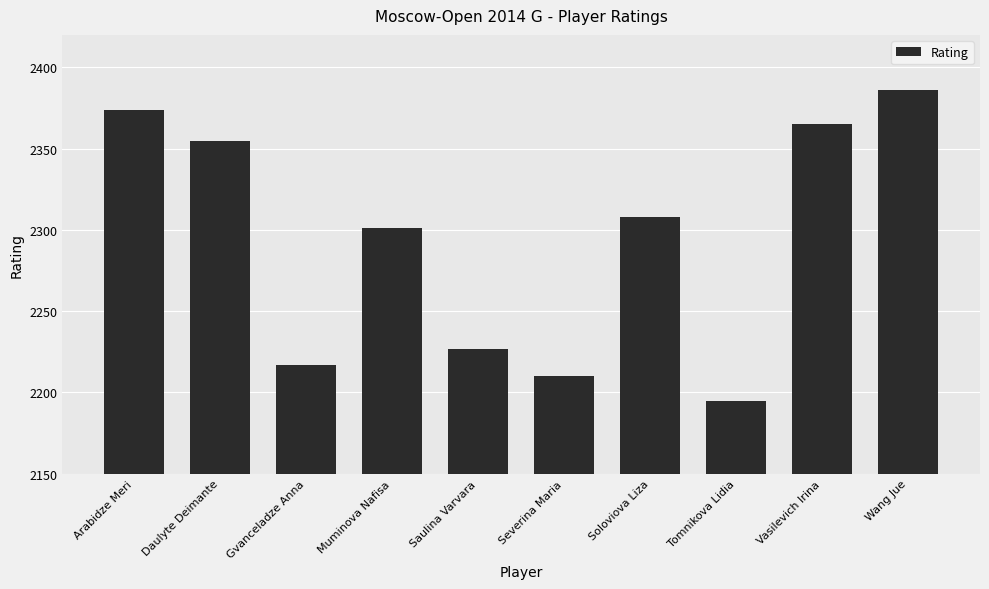

Does the chart contain stacked bars?

No